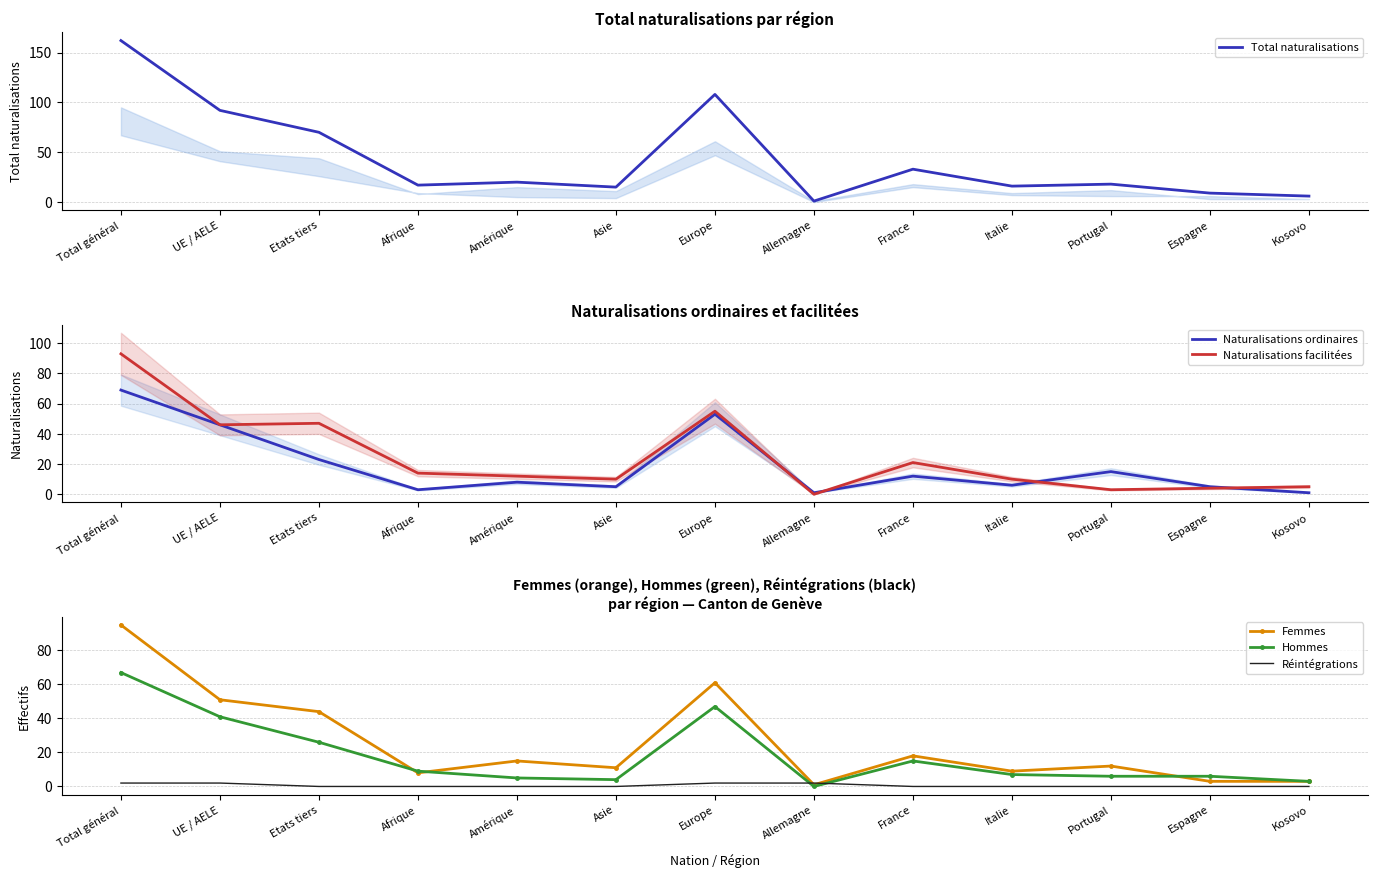

What are all the series names shown in the legend?

Total naturalisations, Naturalisations ordinaires, Naturalisations facilitées, Femmes, Hommes, Réintégrations